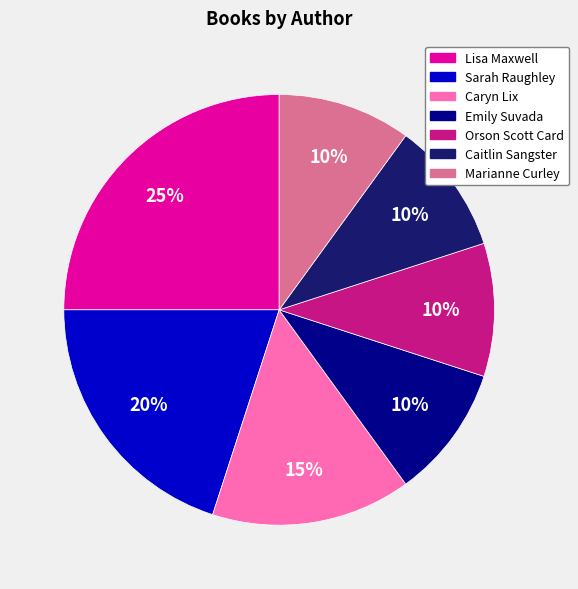

Which category has the biggest portion of the pie?

Lisa Maxwell